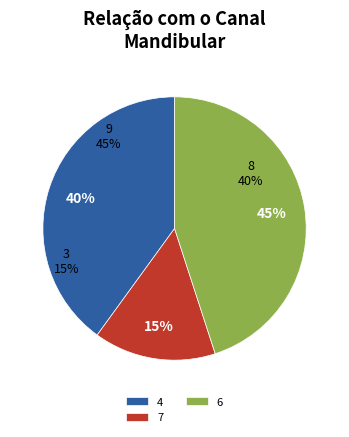

Does any single category account for the majority?

No